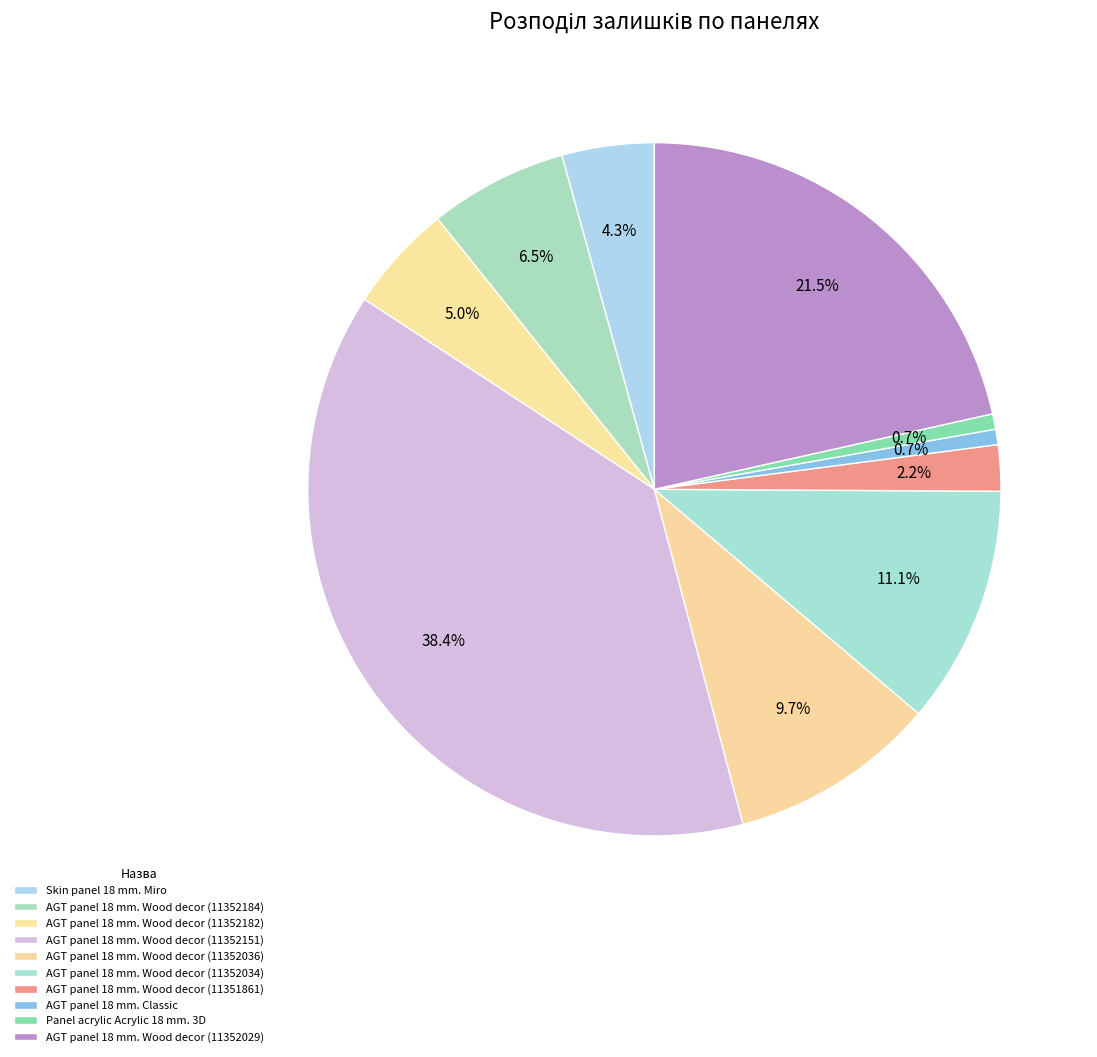

Is there a majority slice in this chart?

No